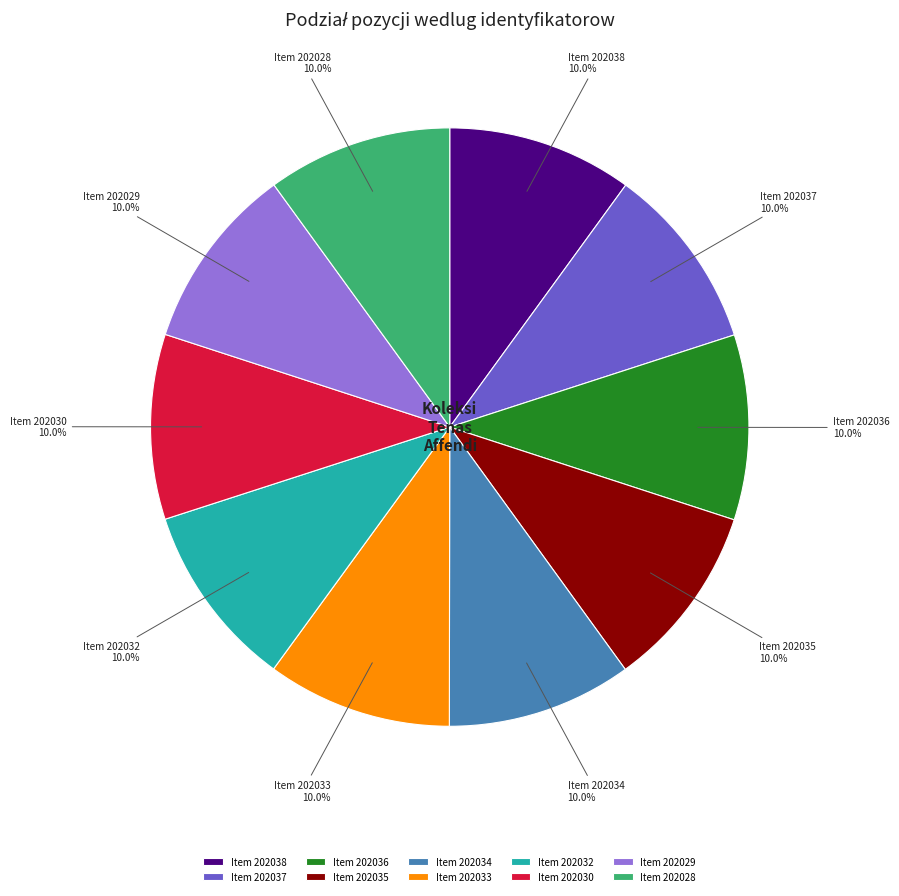

How much of the chart is everything except Item 202032?

90.0%